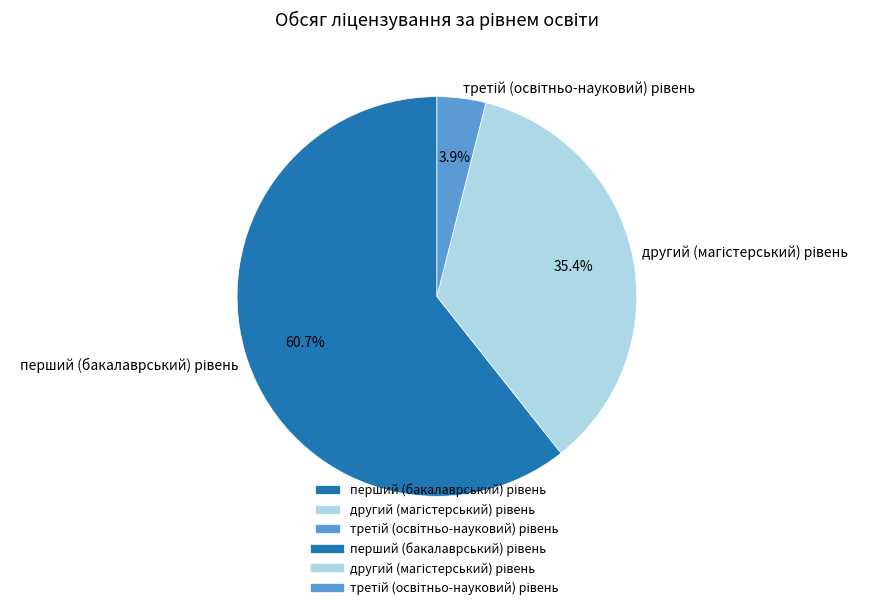

Count the number of slices in the pie.

3